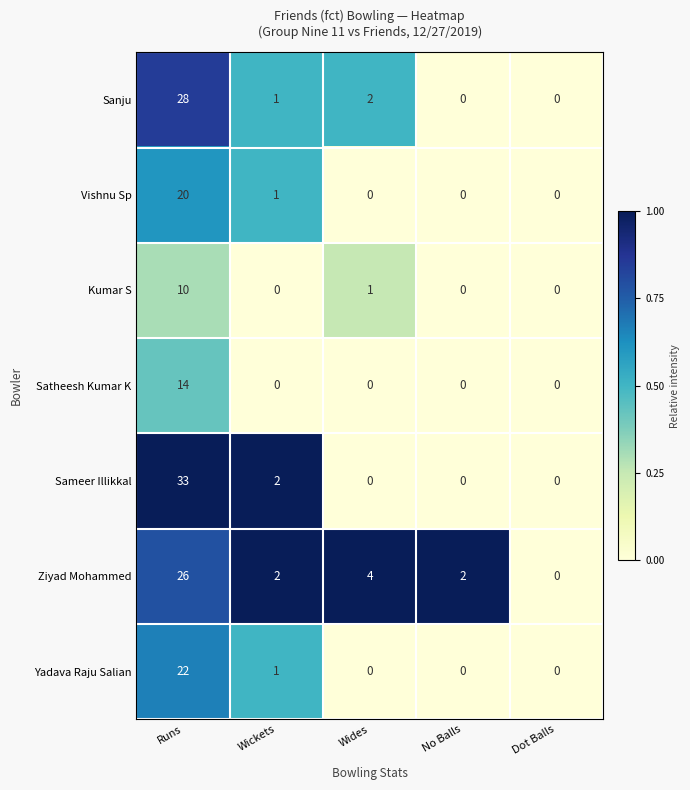

The Ziyad Mohammed series shows 2 at Wickets. True or false?

True